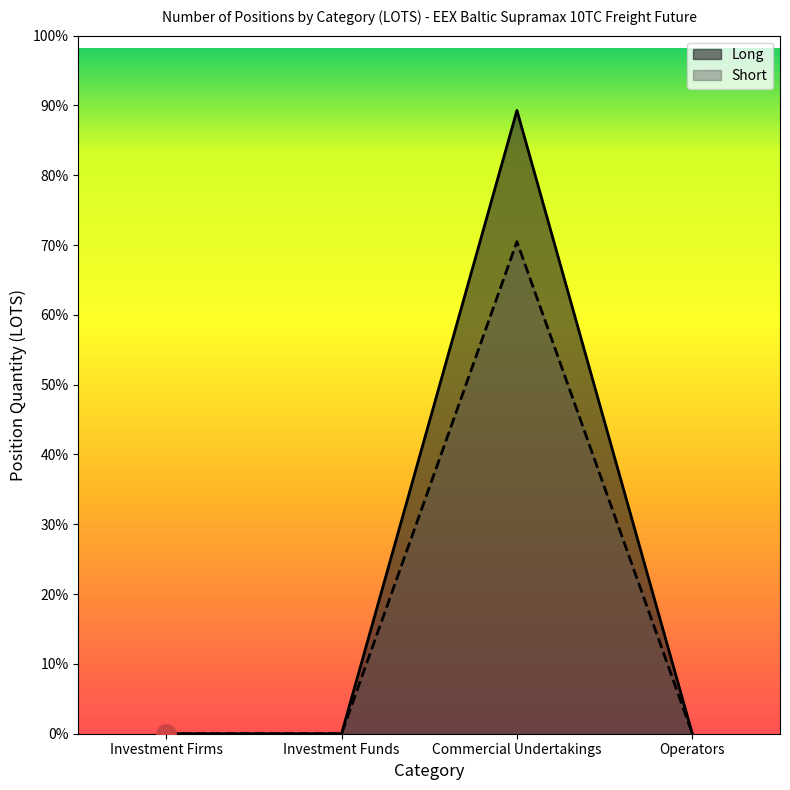

True or false: Long has more than 1 points higher than both neighbors.

False